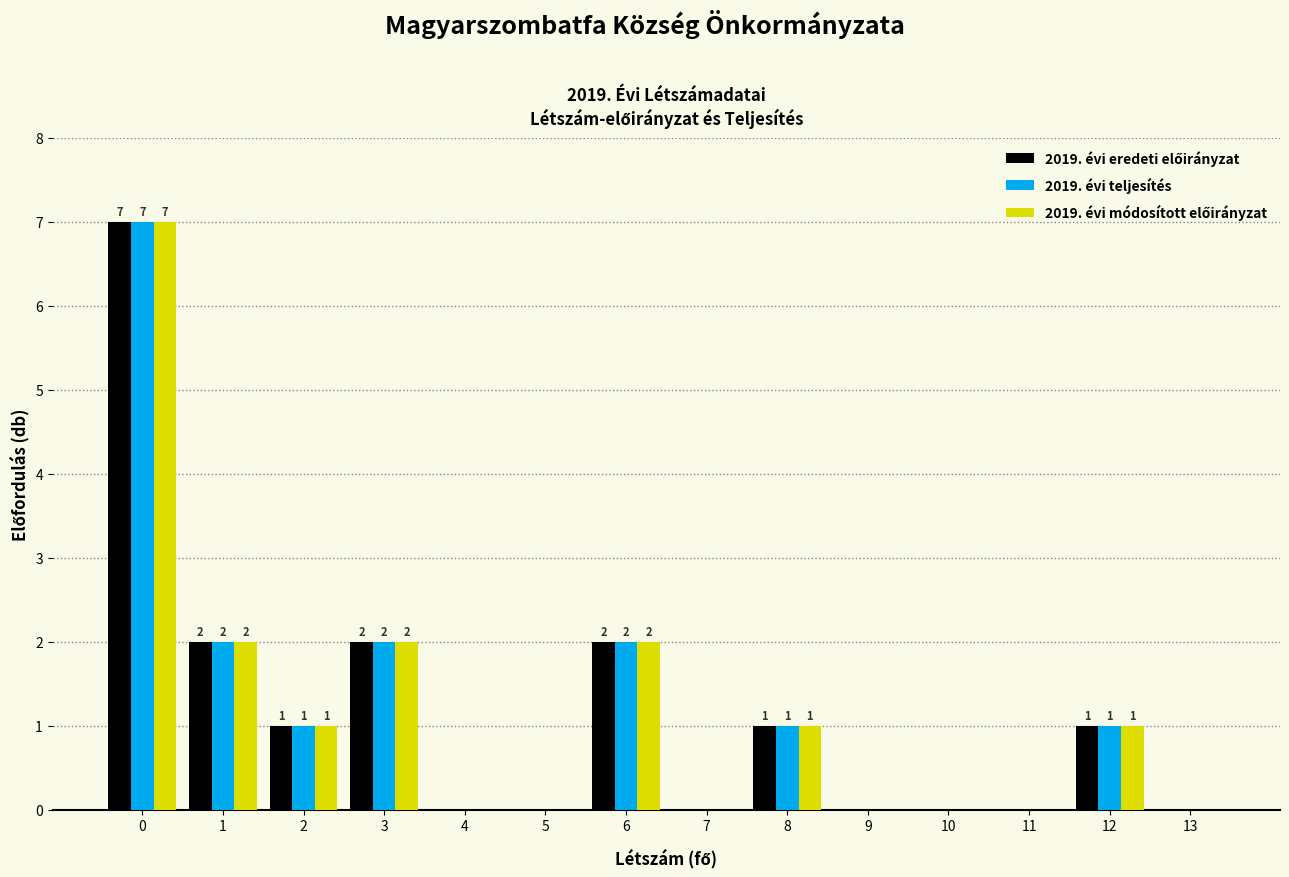

What is the total value across all series at 3?

6